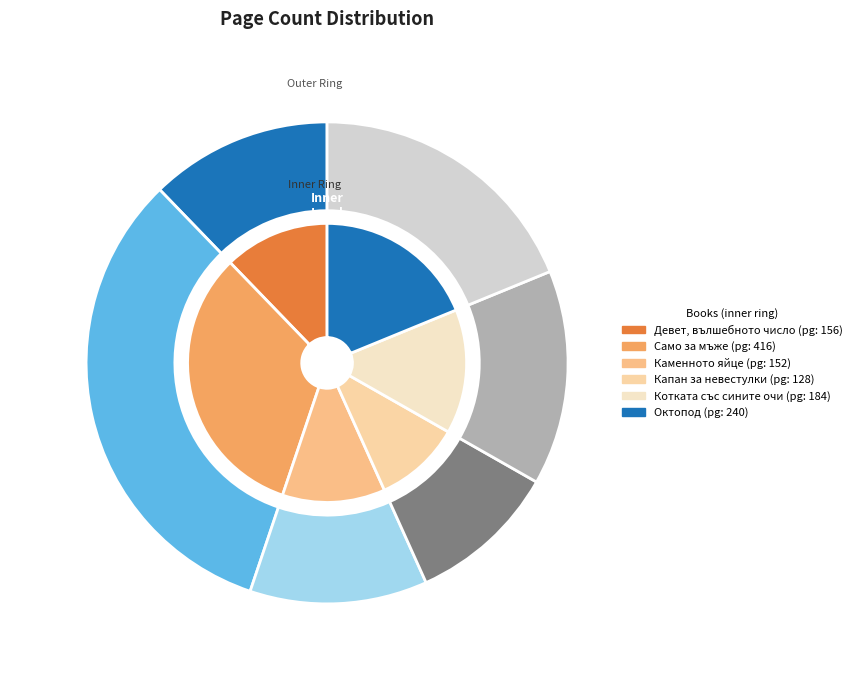

What percentage do Само за мъже and Девет, вълшебното число together represent?

44.8%